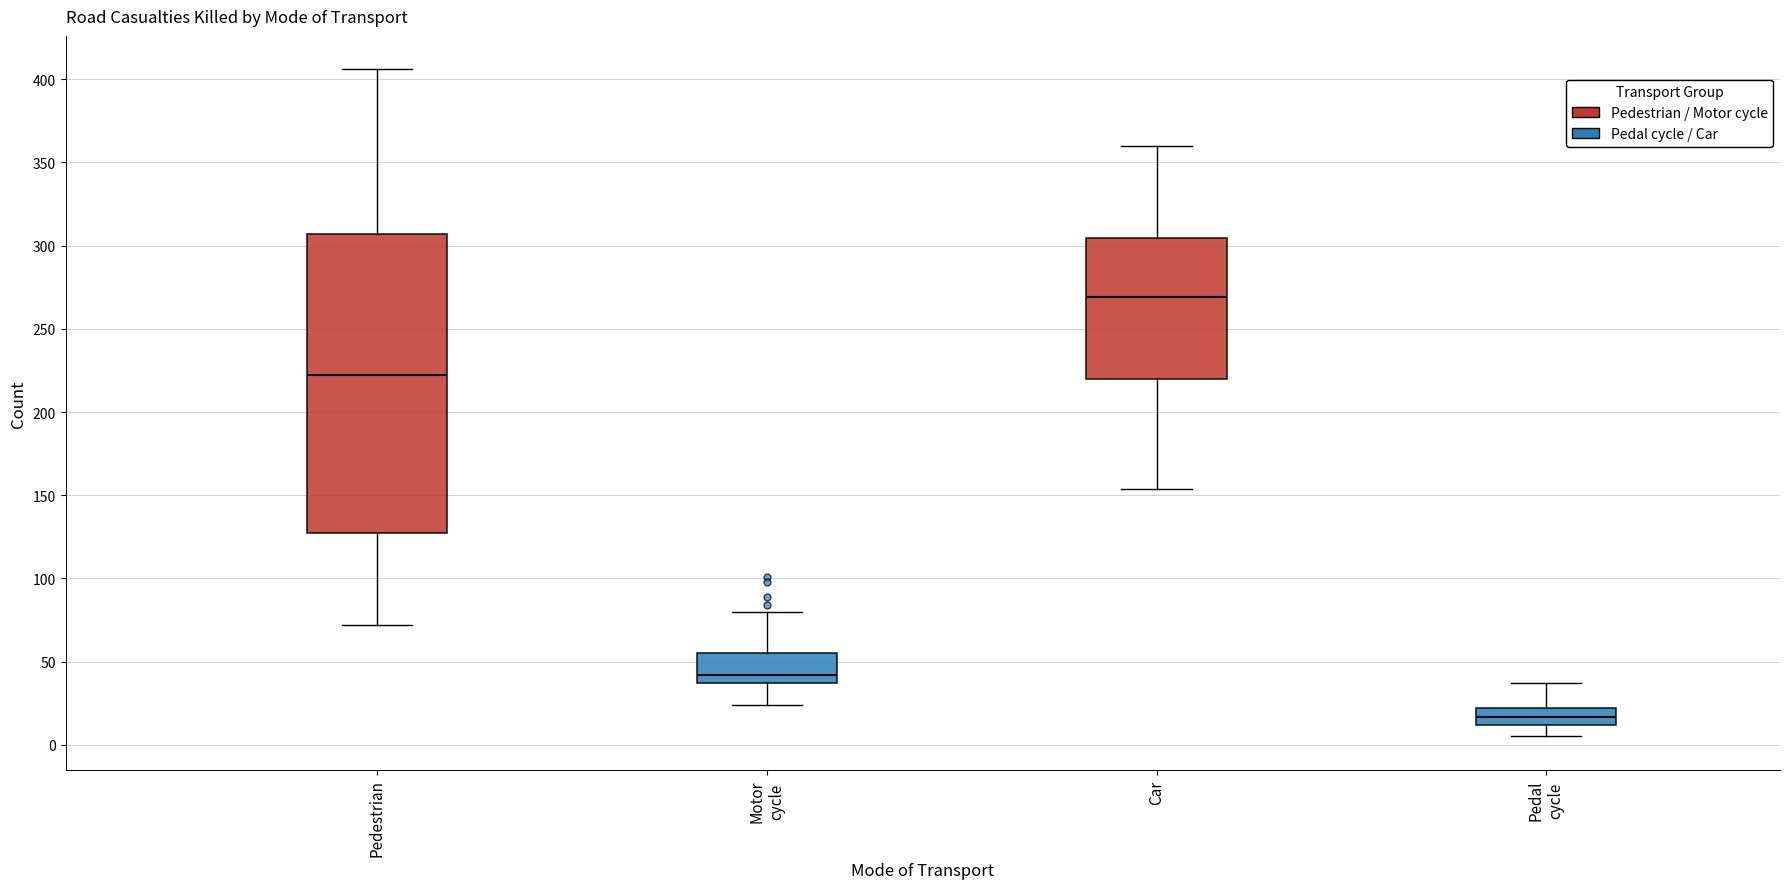

Which box has the highest median line?

Car